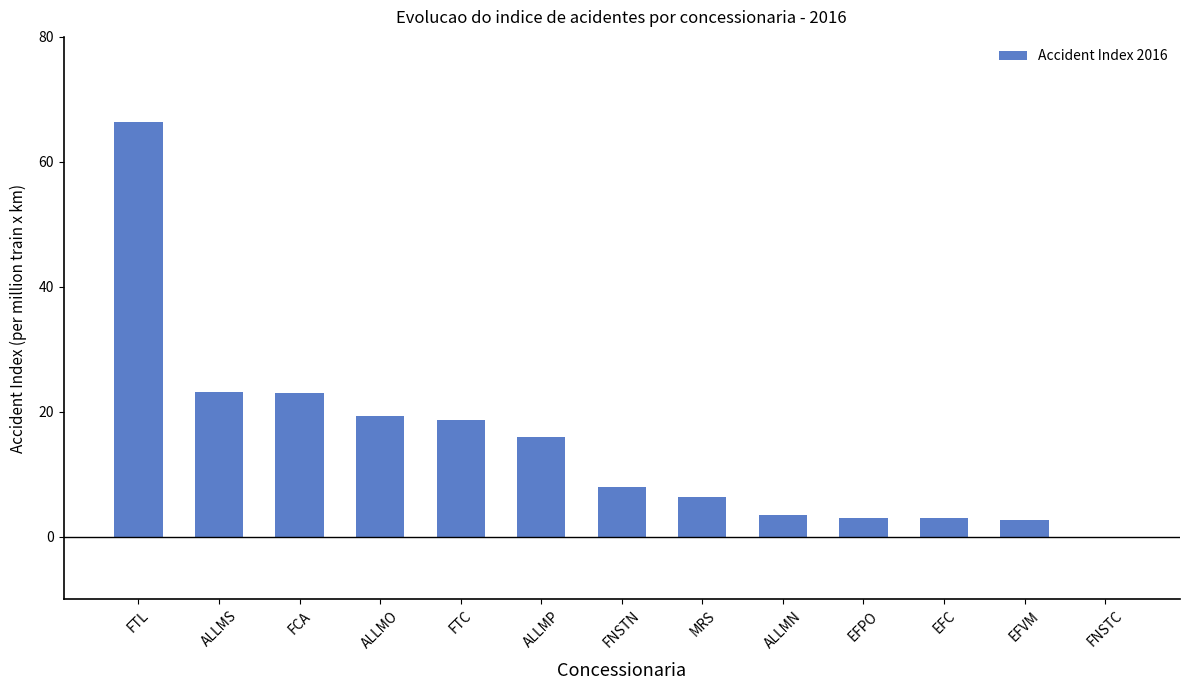

What is the sum of all values?

193.2